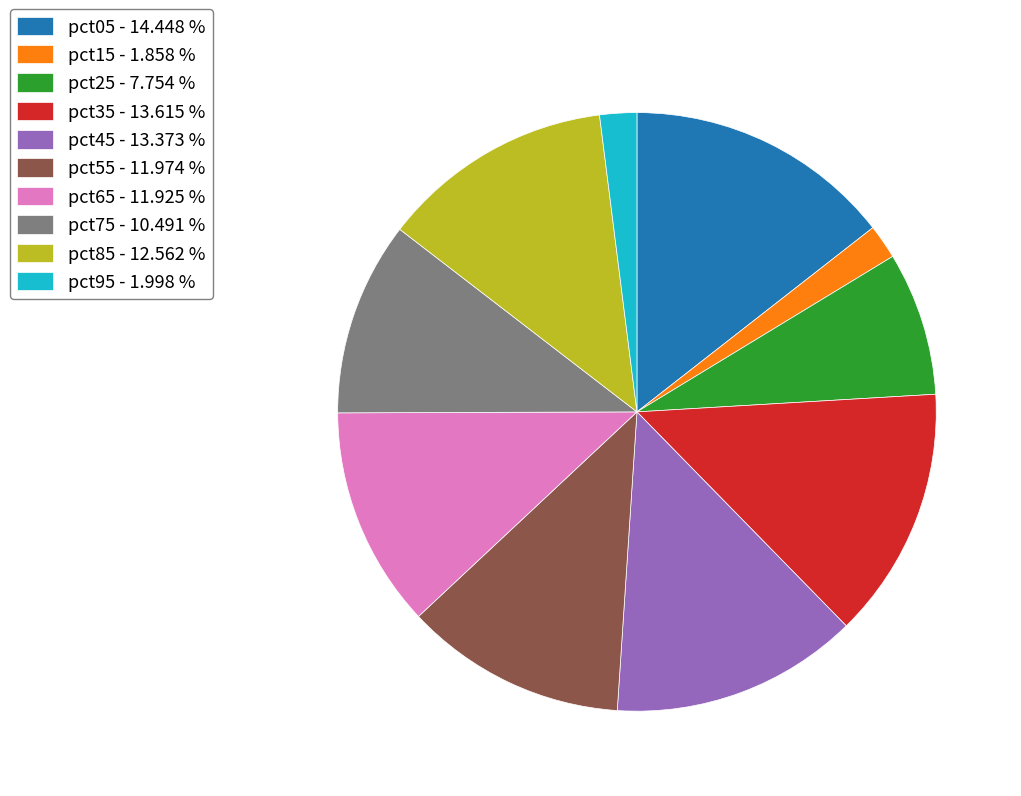

Does any single category account for the majority?

No